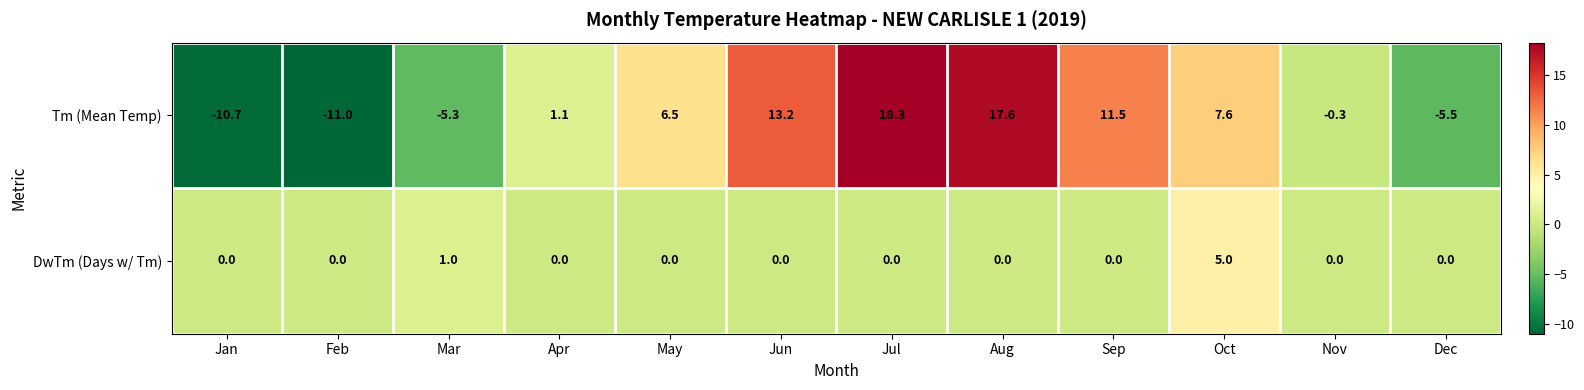

What is the total value across all series at Mar?

-4.3